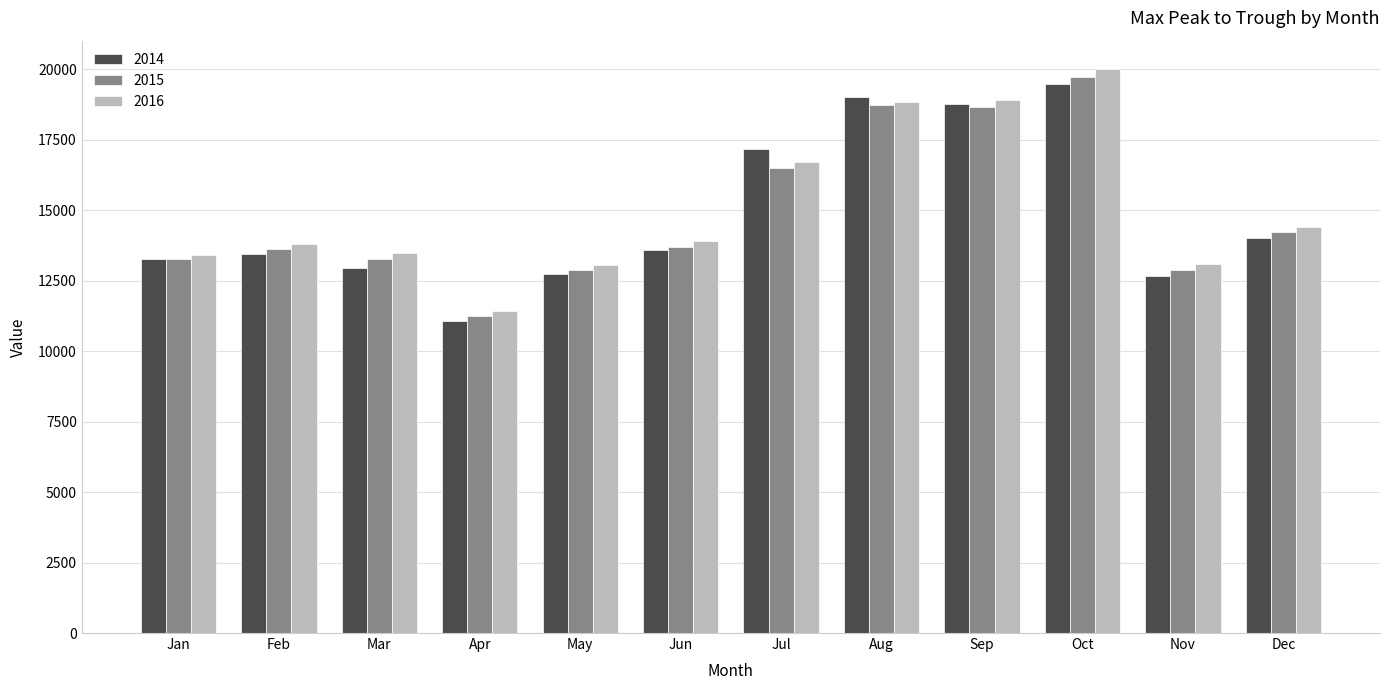

At which label does 2016 reach its minimum?

Apr